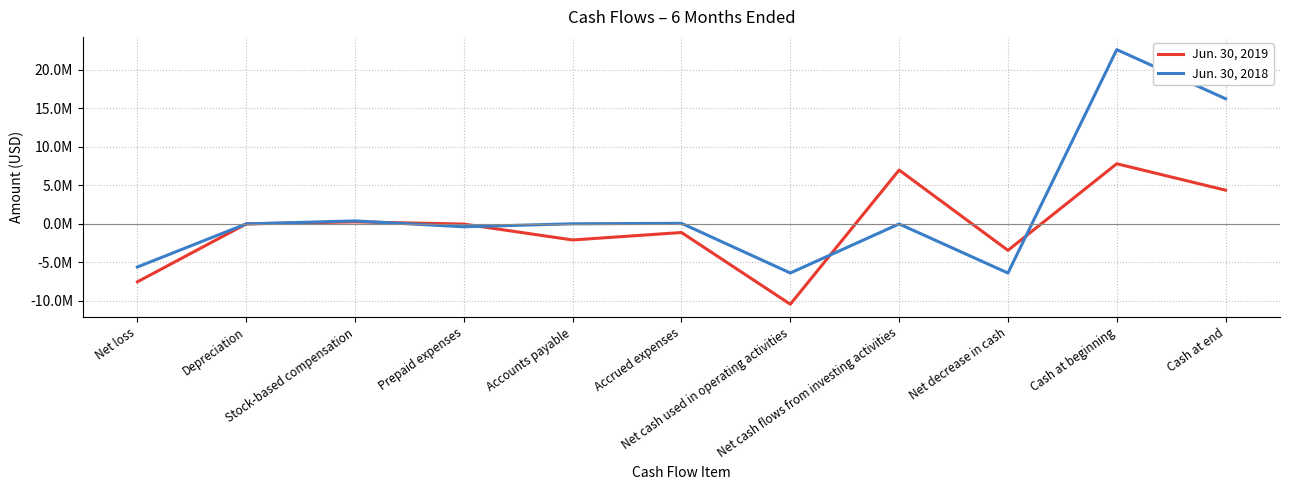

What is the highest value of the Jun. 30, 2018 series?

22631971